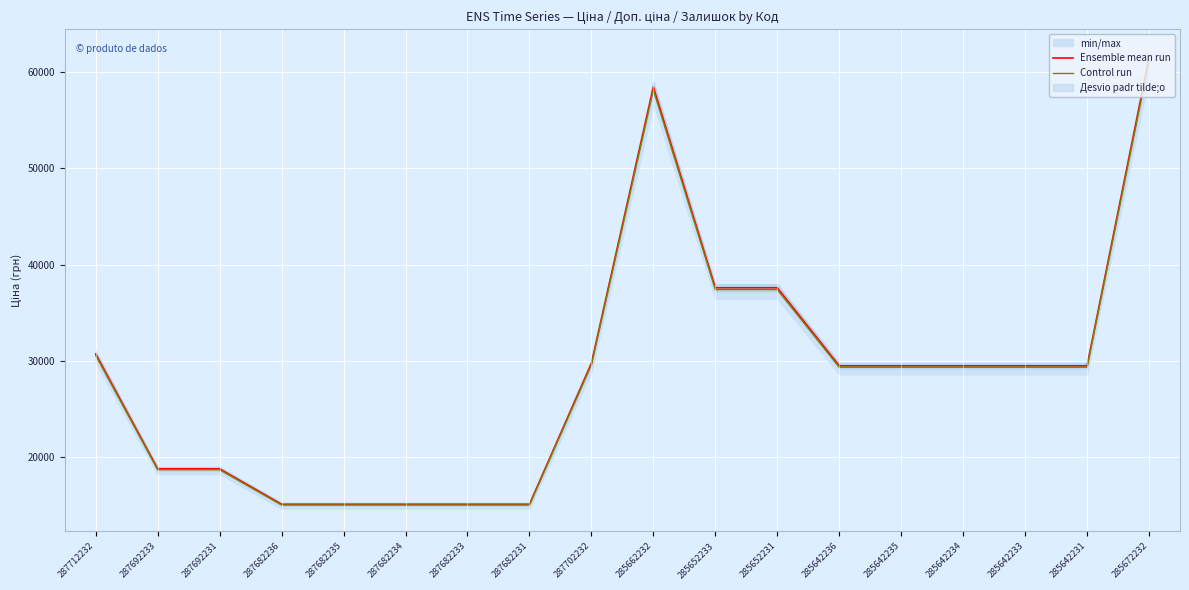

What is the total value across all series at 287692233?

37499.6